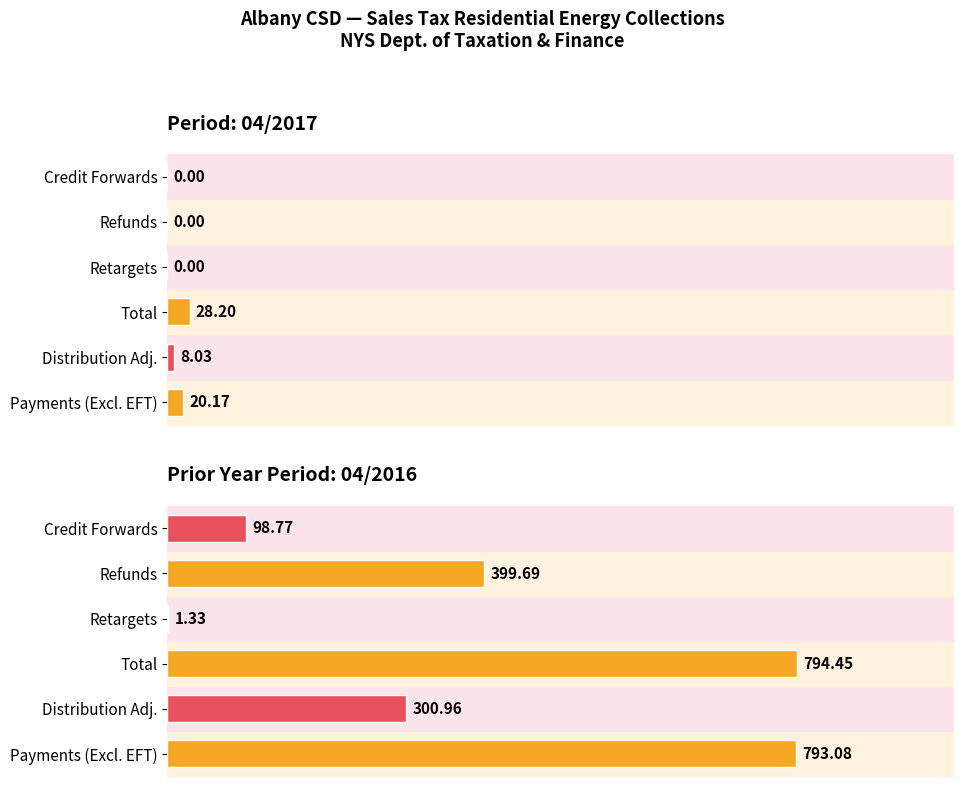

What is the sum of the Distribution Adjustments values at 04/2016 Total and 04/2017 Total?

309.0